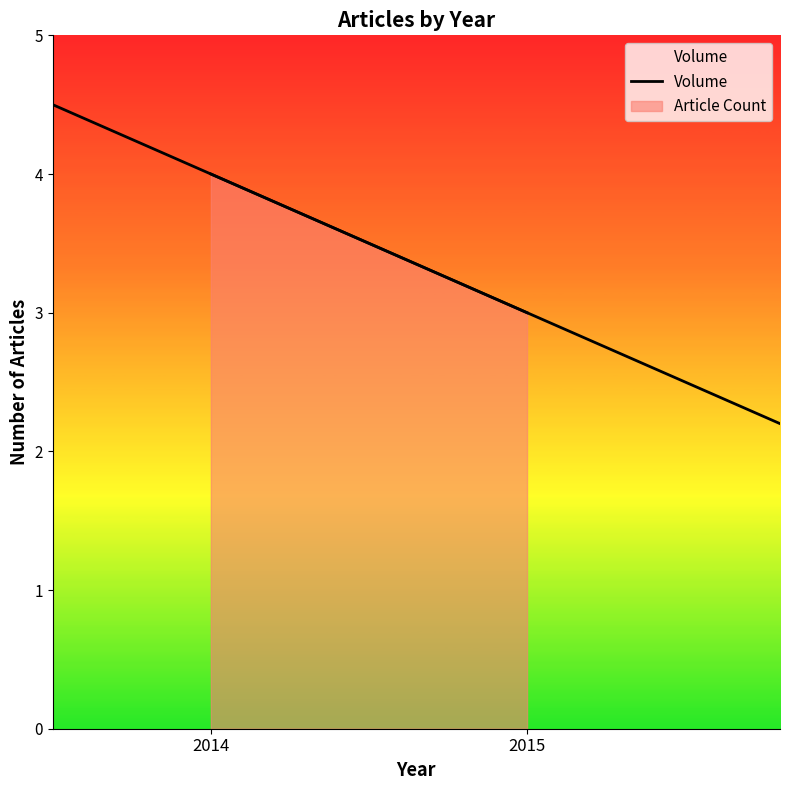

How many data points are less than 4?

1